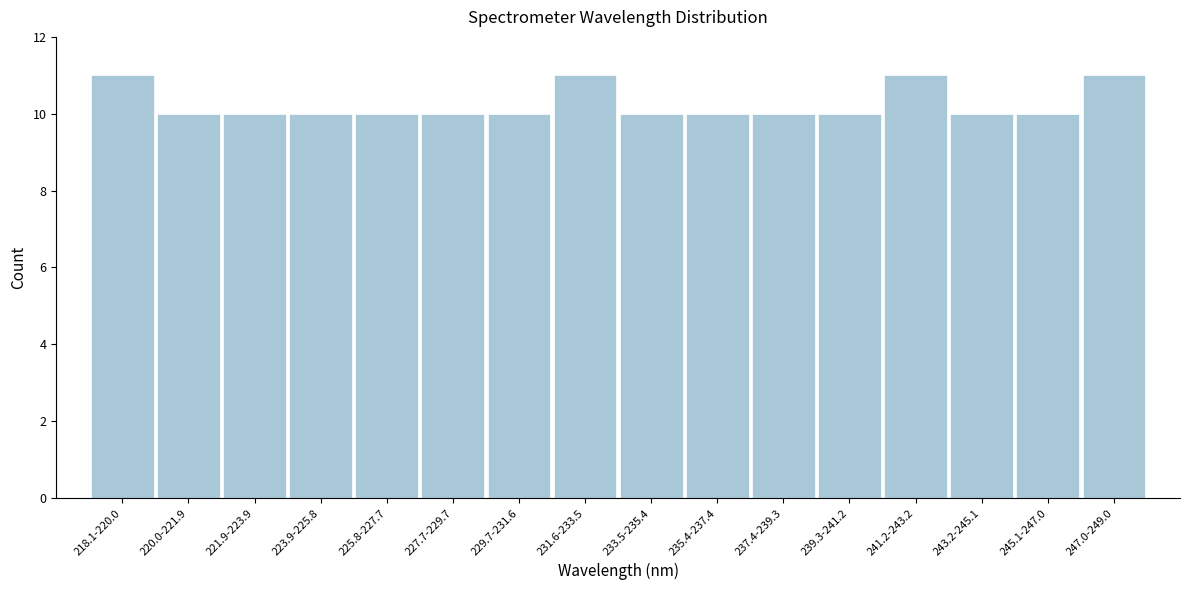

Reading left to right, list all the values displayed in this chart.

218.1-220.0=11	220.0-221.9=10	221.9-223.9=10	223.9-225.8=10	225.8-227.7=10	227.7-229.7=10	229.7-231.6=10	231.6-233.5=11	233.5-235.4=10	235.4-237.4=10	237.4-239.3=10	239.3-241.2=10	241.2-243.2=11	243.2-245.1=10	245.1-247.0=10	247.0-249.0=11